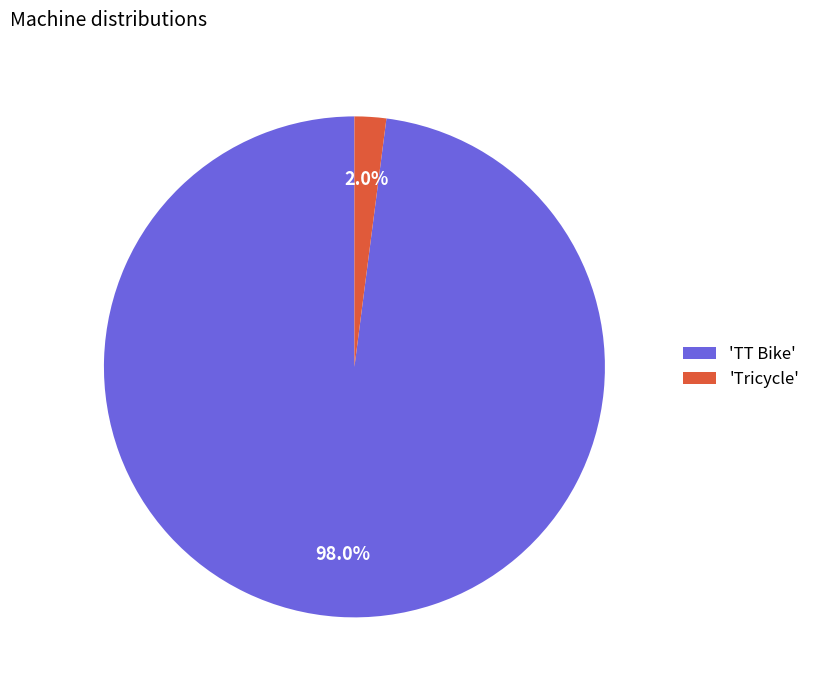

What is the smallest slice in the pie chart?

'Tricycle'